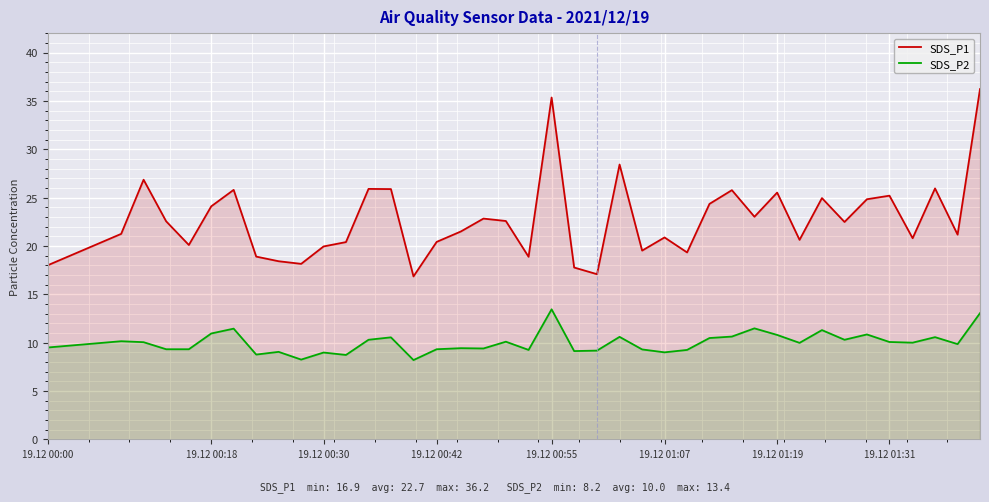

True or false: SDS_P1 and SDS_P2 intersect in this chart.

False